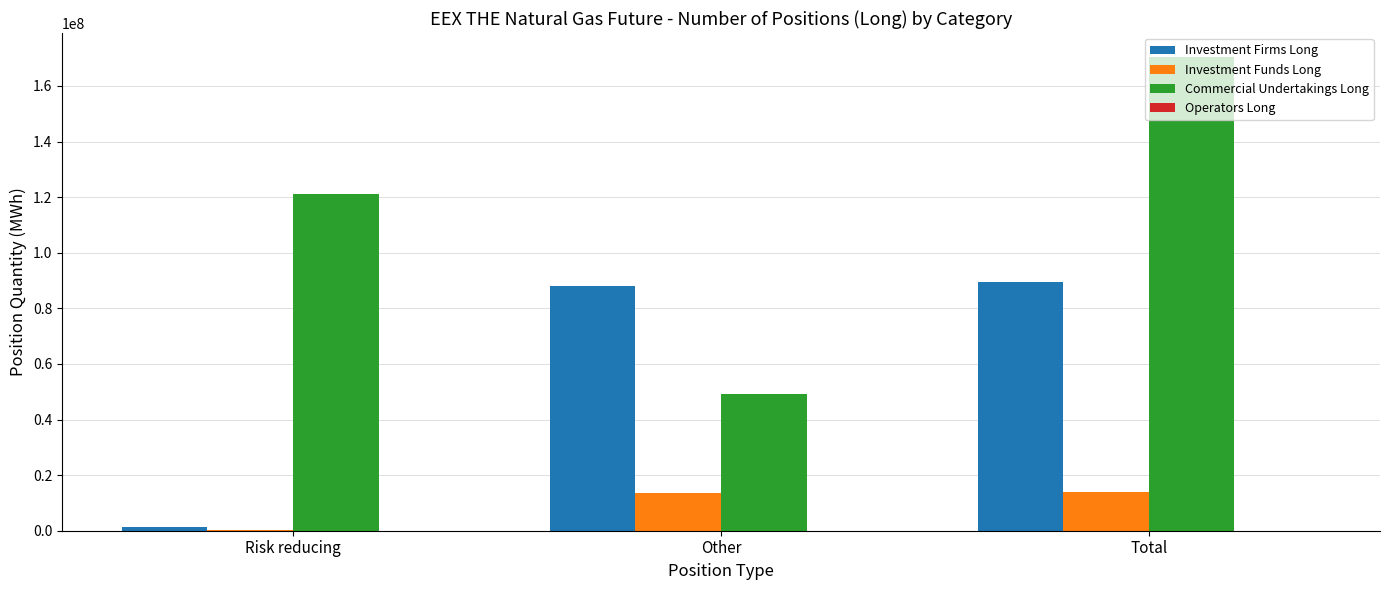

What is the maximum value shown in the chart?

170508837